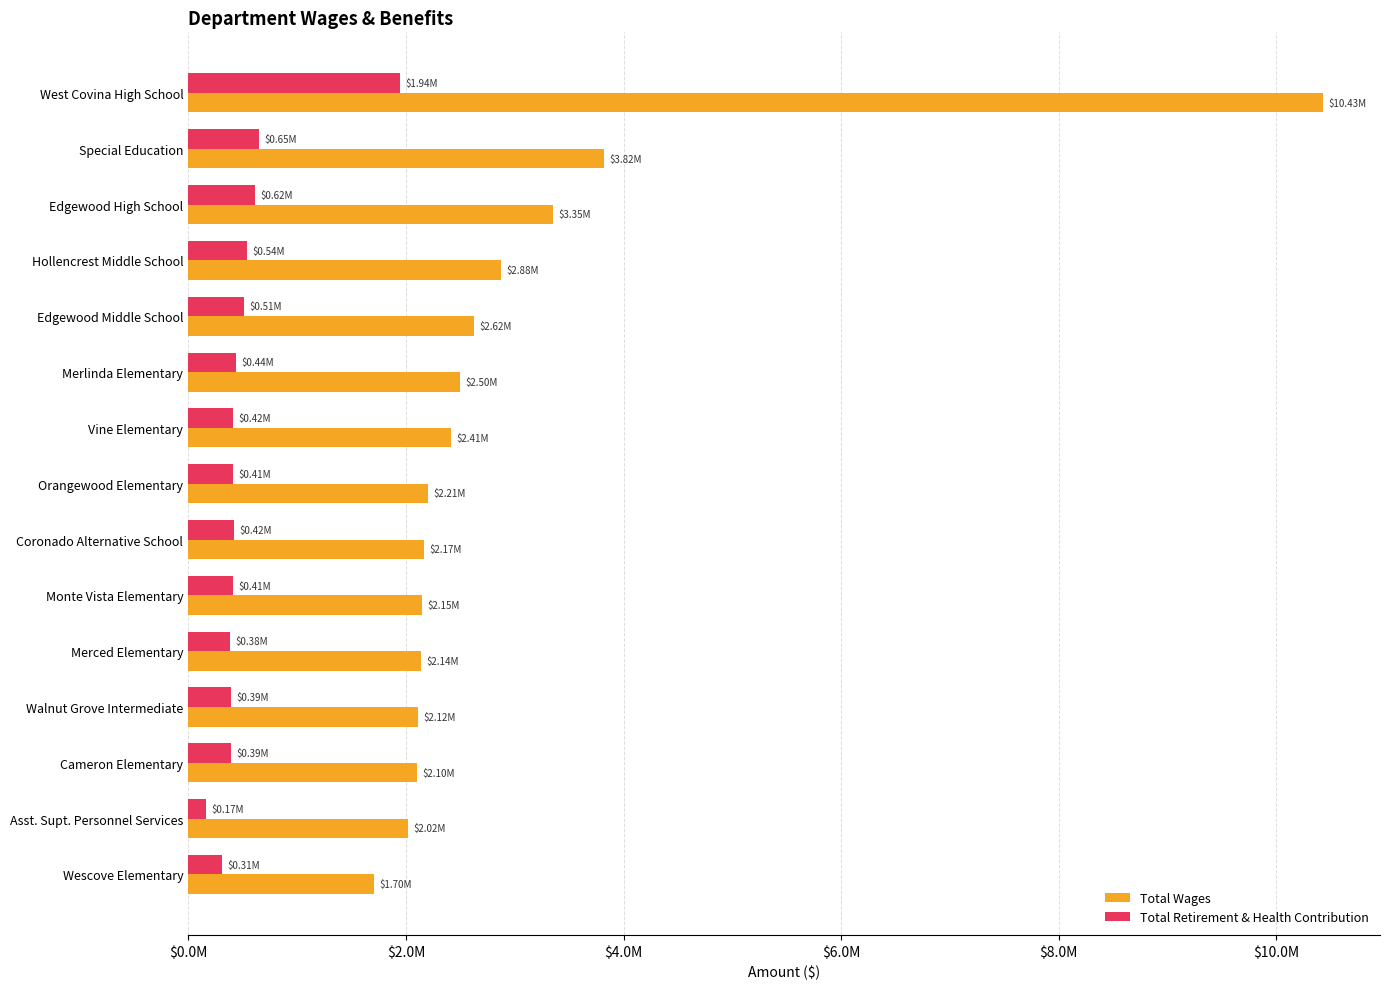

What are all the series names shown in the legend?

Total Wages, Total Retirement & Health Contribution